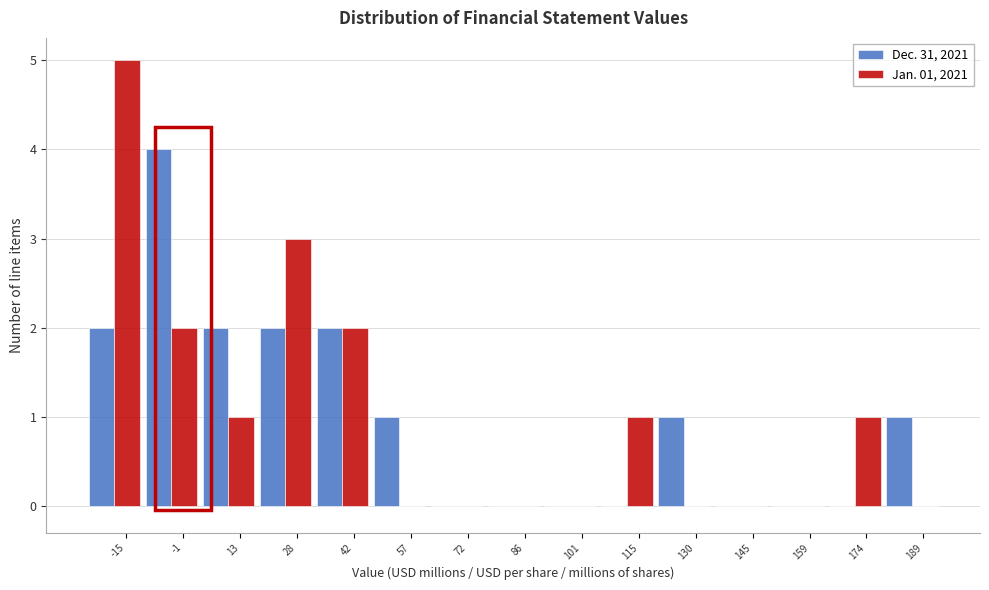

What is the maximum value for Dec. 31, 2021?

4